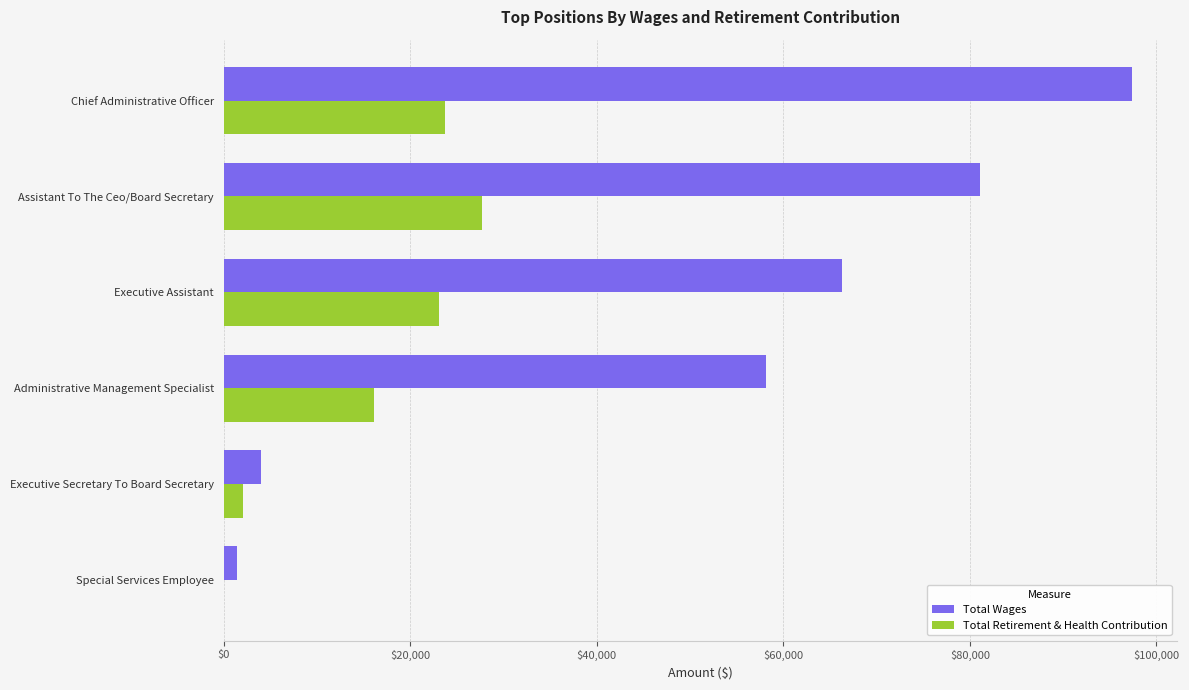

What is the total value across all series at Executive Assistant?

89357